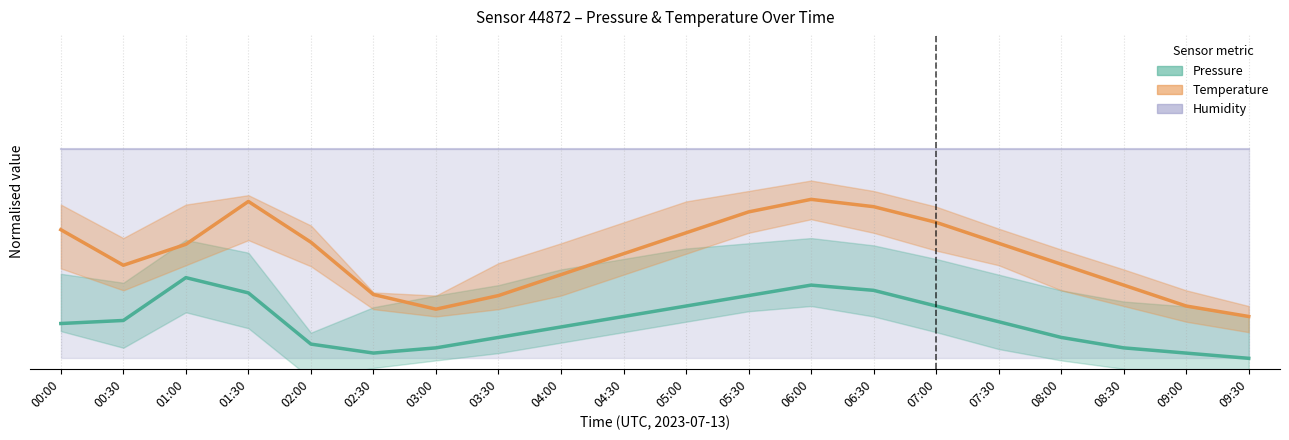

What is the sum of all Temperature (centre) values?

9.9